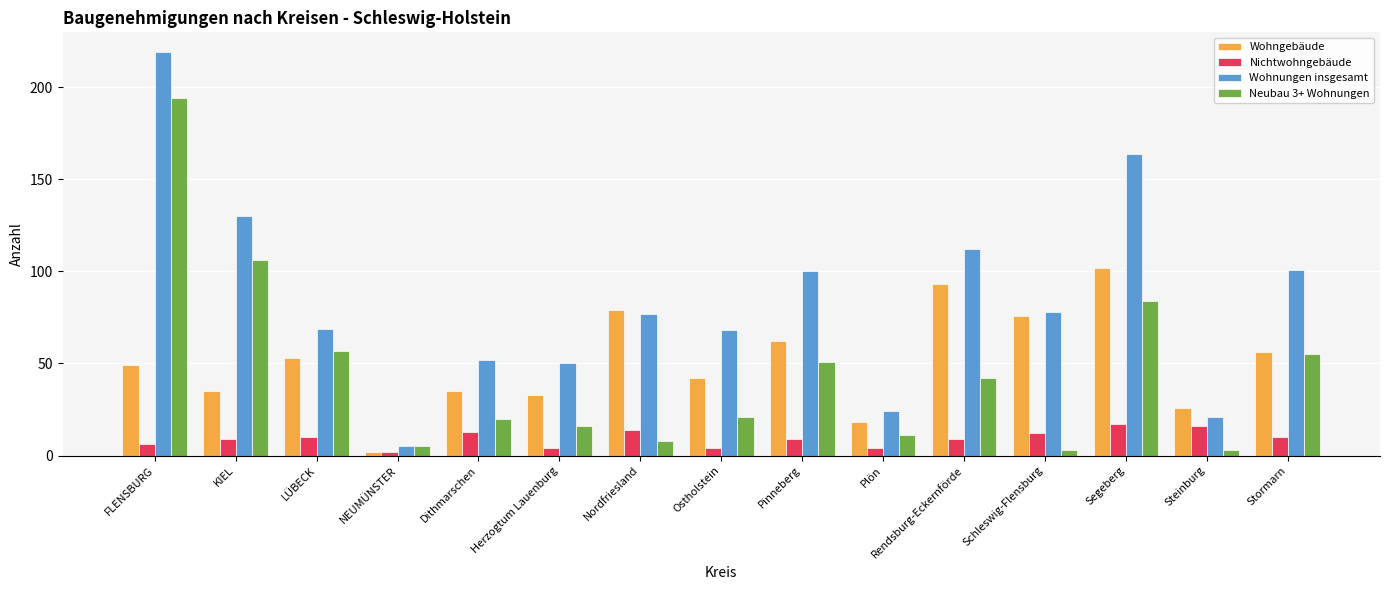

Reading left to right, list all the values displayed in this chart.

Wohngebäude: FLENSBURG=49	KIEL=35	LÜBECK=53	NEUMÜNSTER=2	Dithmarschen=35	Herzogtum Lauenburg=33	Nordfriesland=79	Ostholstein=42	Pinneberg=62	Plön=18	Rendsburg-Eckernförde=93	Schleswig-Flensburg=76	Segeberg=102	Steinburg=26	Stormarn=56
Nichtwohngebäude: FLENSBURG=6	KIEL=9	LÜBECK=10	NEUMÜNSTER=2	Dithmarschen=13	Herzogtum Lauenburg=4	Nordfriesland=14	Ostholstein=4	Pinneberg=9	Plön=4	Rendsburg-Eckernförde=9	Schleswig-Flensburg=12	Segeberg=17	Steinburg=16	Stormarn=10
Wohnungen insgesamt: FLENSBURG=219	KIEL=130	LÜBECK=69	NEUMÜNSTER=5	Dithmarschen=52	Herzogtum Lauenburg=50	Nordfriesland=77	Ostholstein=68	Pinneberg=100	Plön=24	Rendsburg-Eckernförde=112	Schleswig-Flensburg=78	Segeberg=164	Steinburg=21	Stormarn=101
Neubau 3+ Wohnungen: FLENSBURG=194	KIEL=106	LÜBECK=57	NEUMÜNSTER=5	Dithmarschen=20	Herzogtum Lauenburg=16	Nordfriesland=8	Ostholstein=21	Pinneberg=51	Plön=11	Rendsburg-Eckernförde=42	Schleswig-Flensburg=3	Segeberg=84	Steinburg=3	Stormarn=55